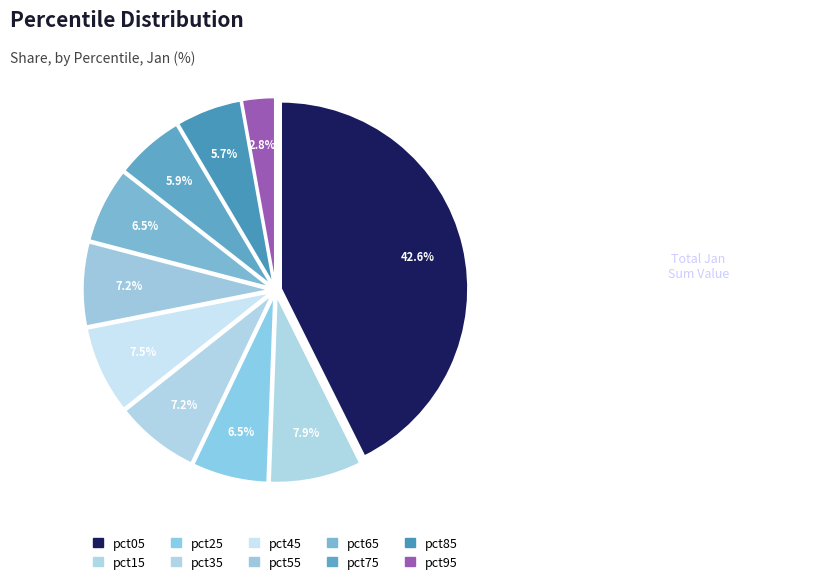

To the nearest percent, what is the difference between the pct65 and pct95 slice percentages?

4%